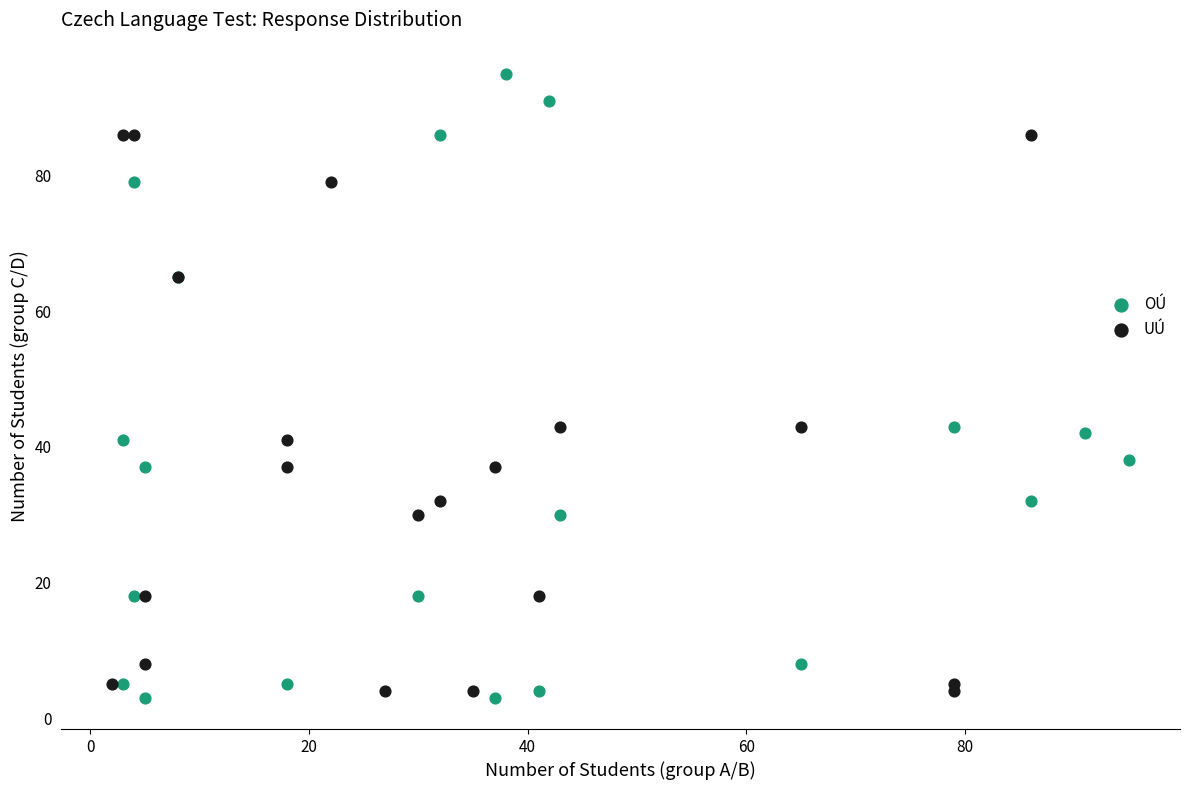

Which series reaches the maximum Y coordinate?

OÚ